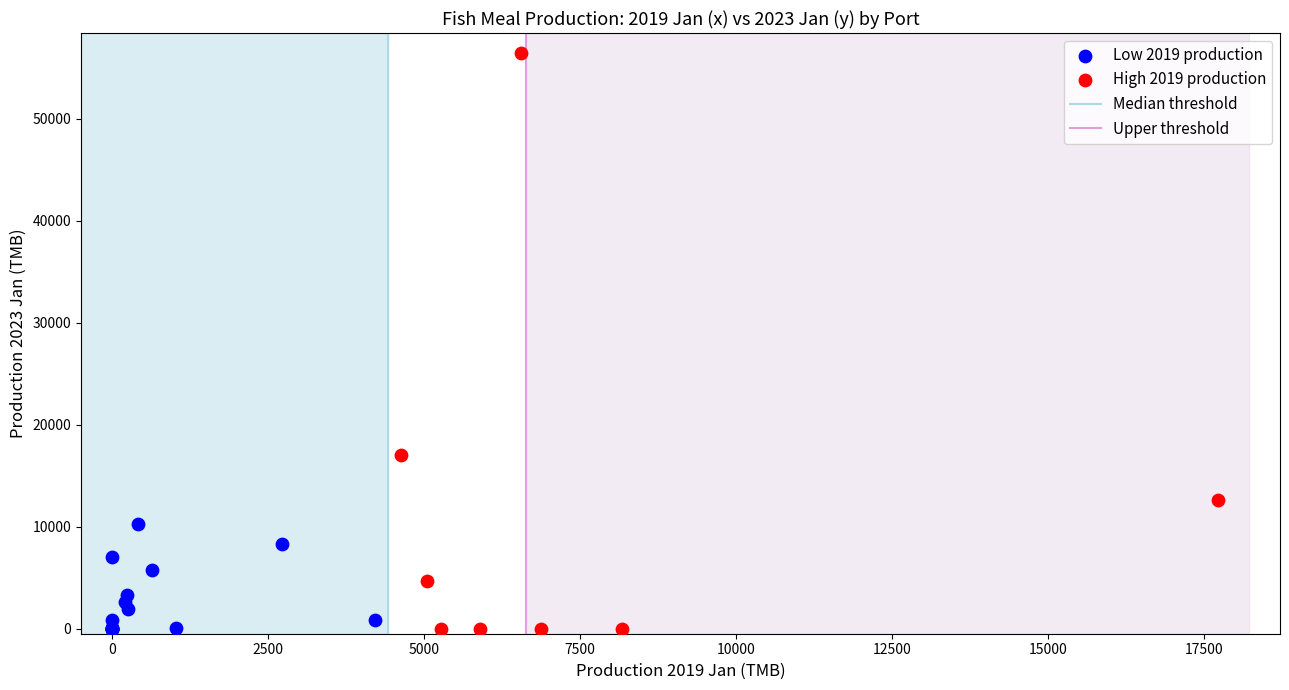

Which series has the largest Y range (max minus min)?

High 2019 production